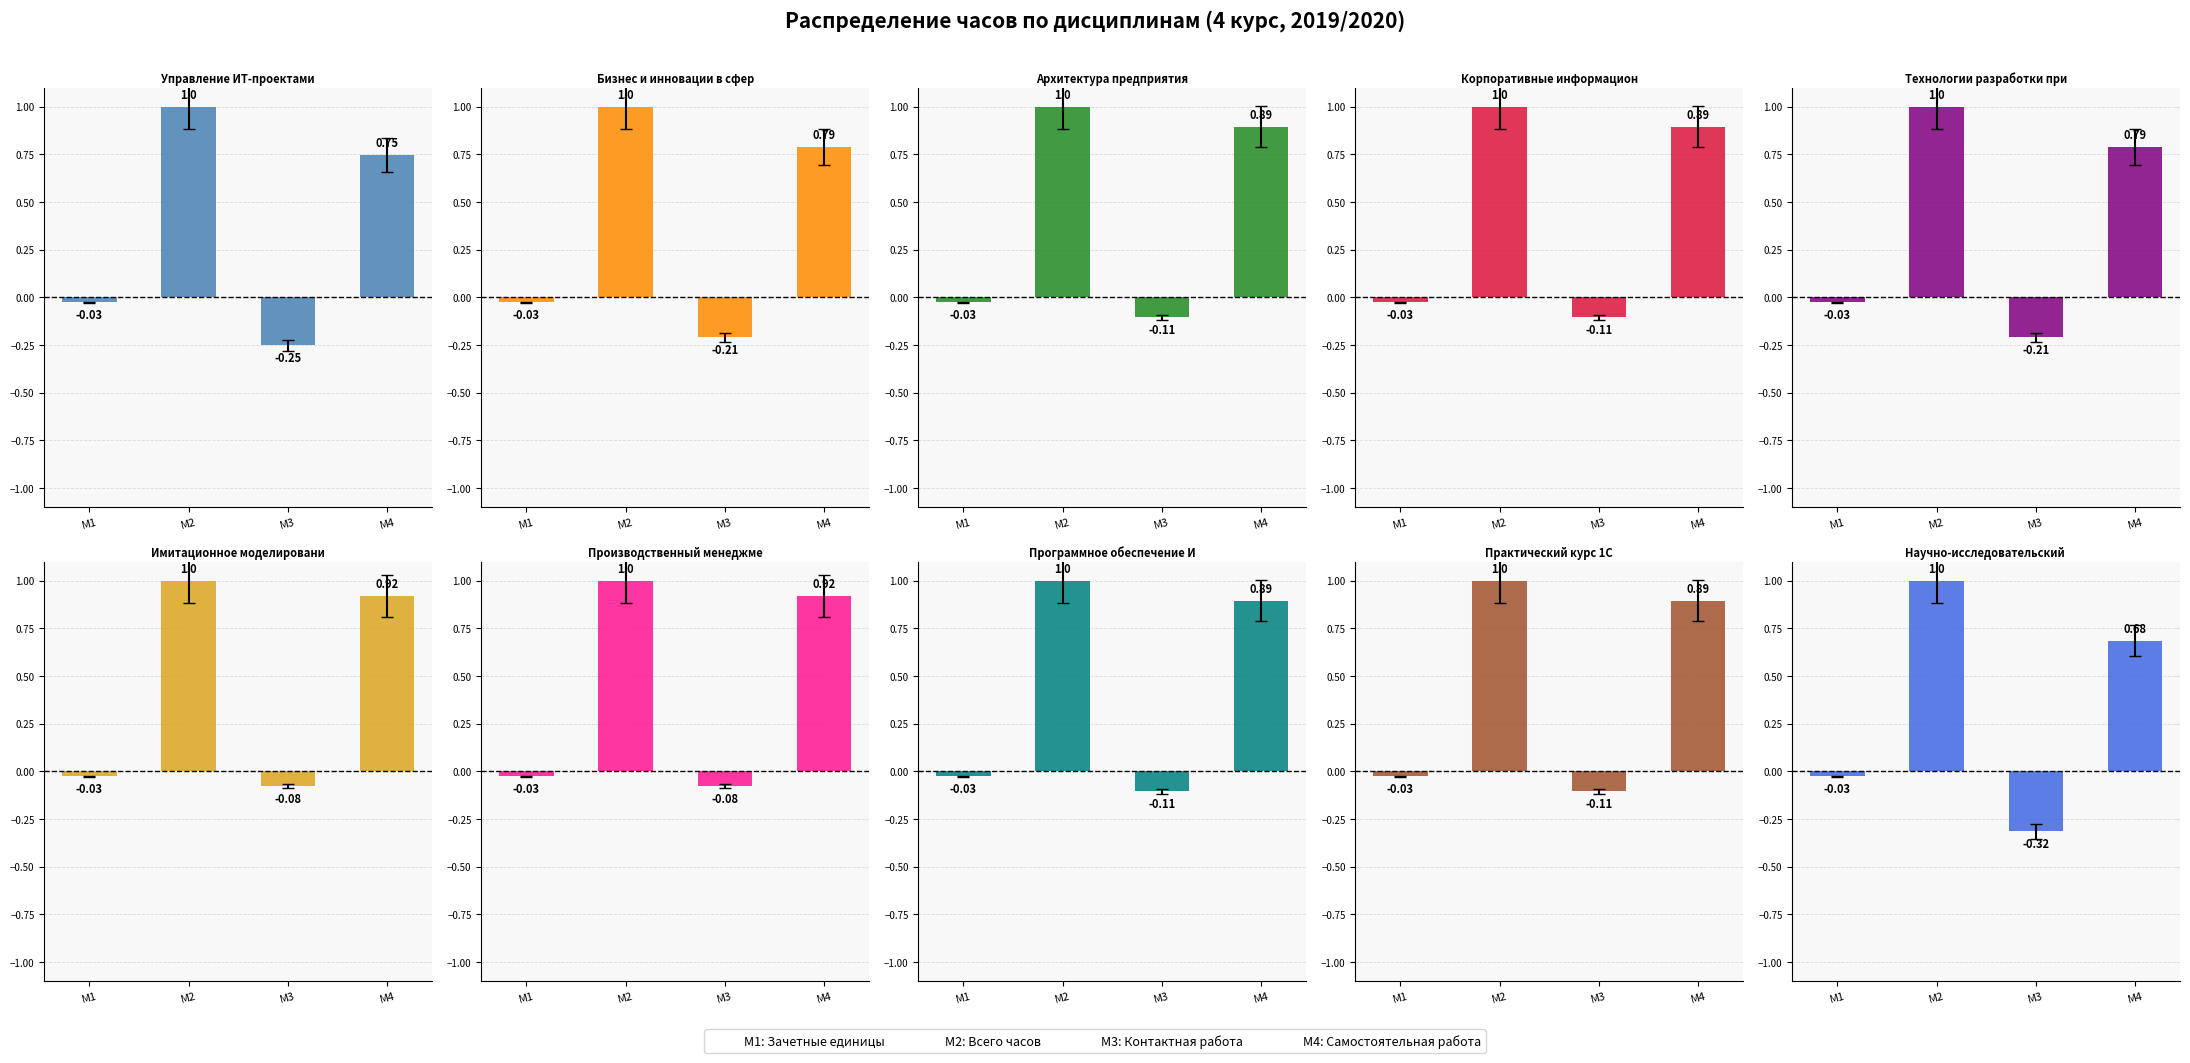

Is the value of Архитектура предприятия at M4 greater than the value of Программное обеспечение ИнтС at M1?

Yes